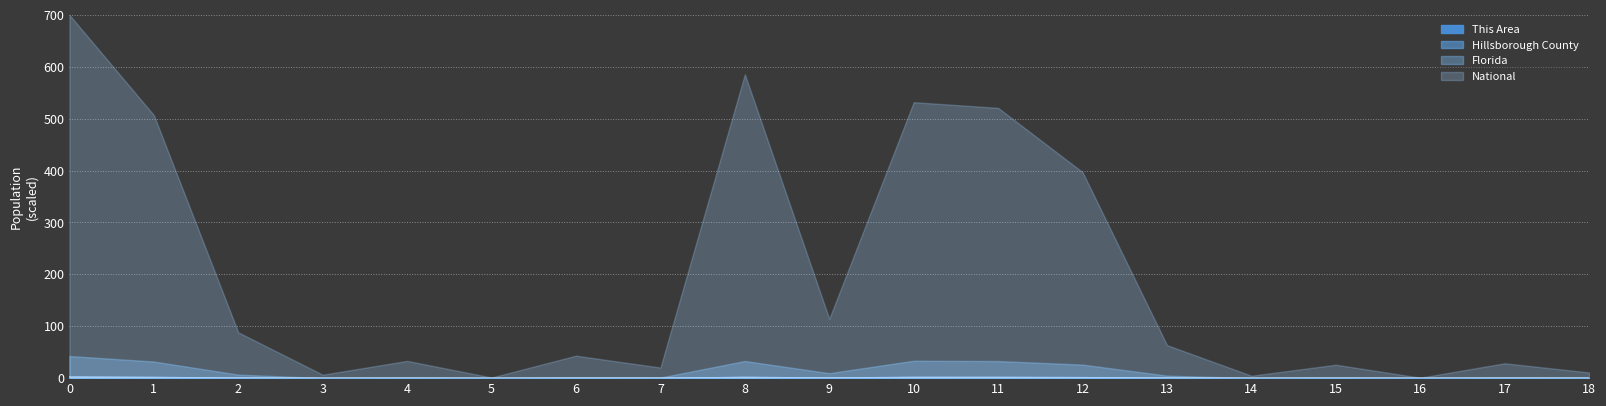

What is the average value of the Hillsborough County series?

0.8